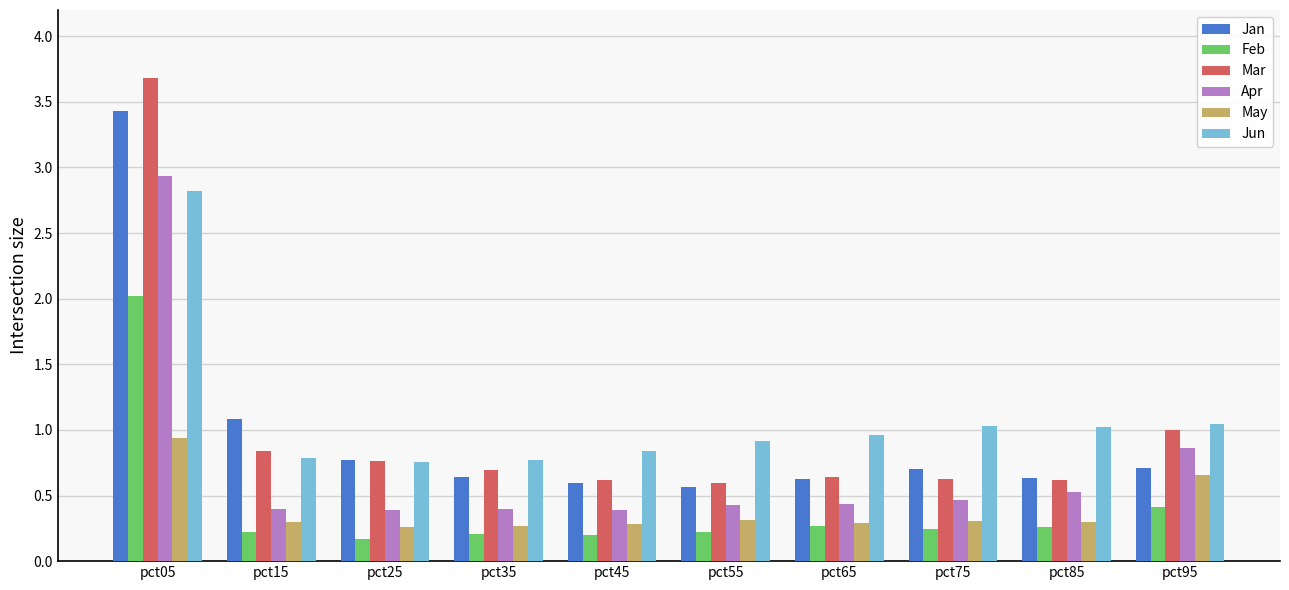

Is it true that Apr equals 0.4 at pct35?

True